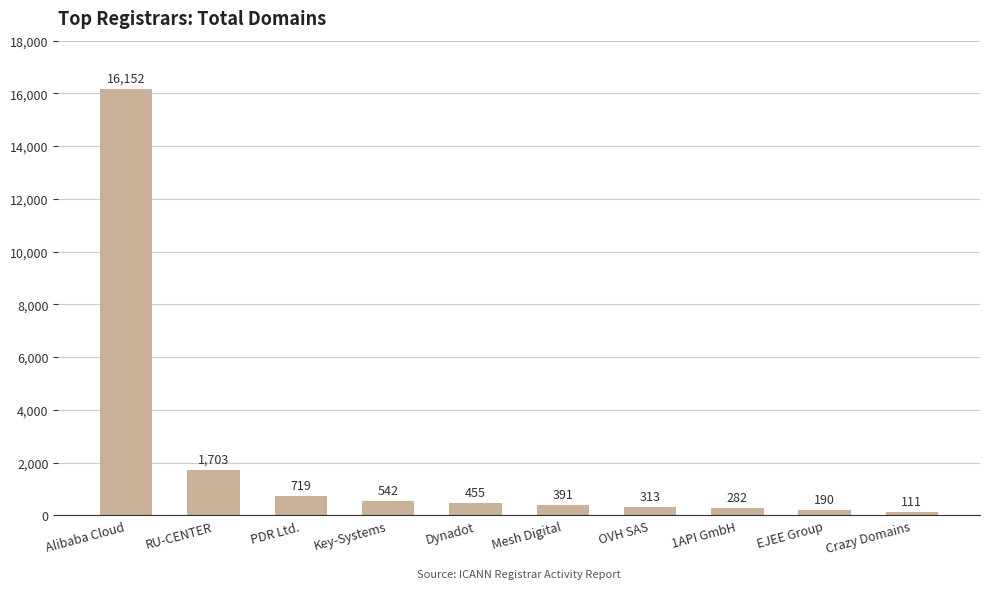

List the labels in order of value, smallest first.

Crazy Domains, EJEE Group, 1API GmbH, OVH SAS, Mesh Digital, Dynadot, Key-Systems, PDR Ltd., RU-CENTER, Alibaba Cloud